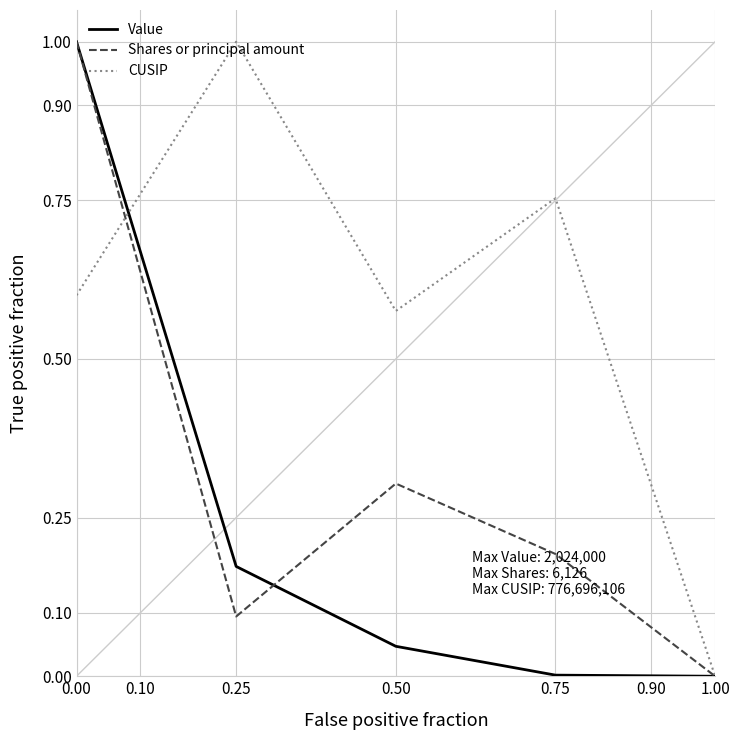

How many values in the CUSIP series exceed 0?

4